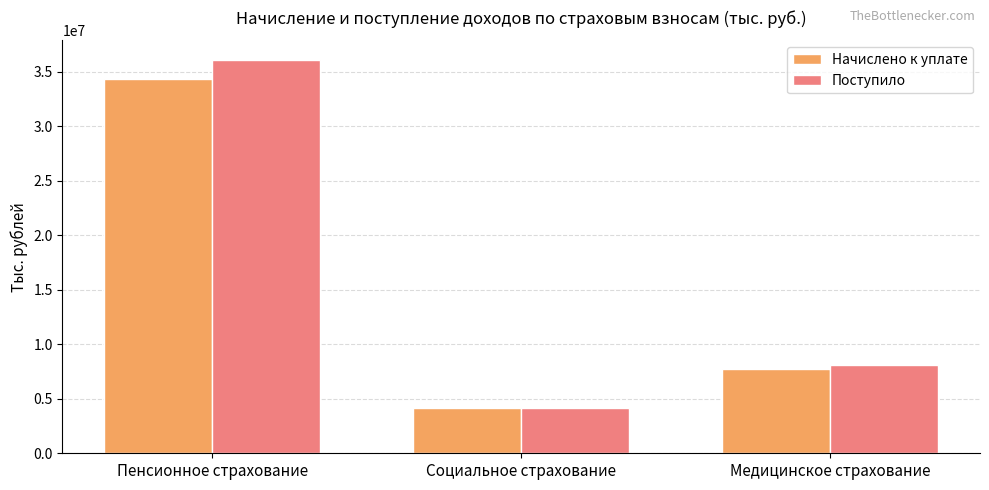

What value does the Поступило series have at Социальное страхование, to the nearest 50?

4201150